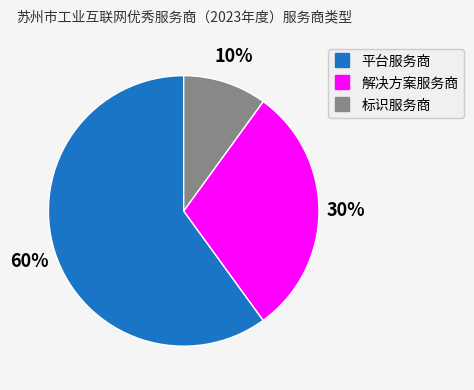

What is the ratio of the value at 平台服务商 to the value at 解决方案服务商?

2.0